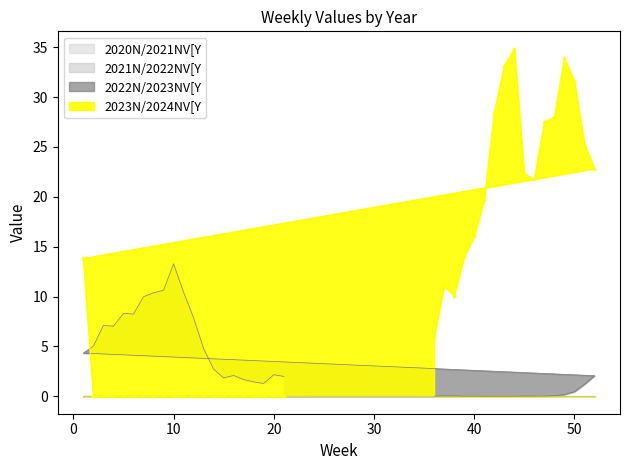

Which series has the largest range (max minus min)?

2023N/2024NV[Y